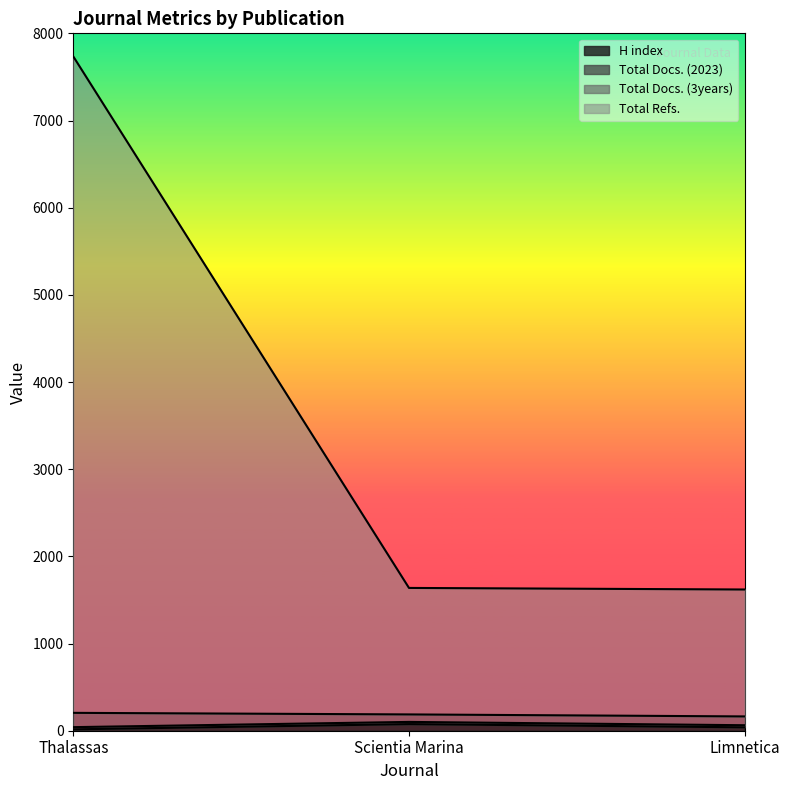

List the labels in order of Total Docs. (3years) value, largest first.

Thalassas, Scientia Marina, Limnetica